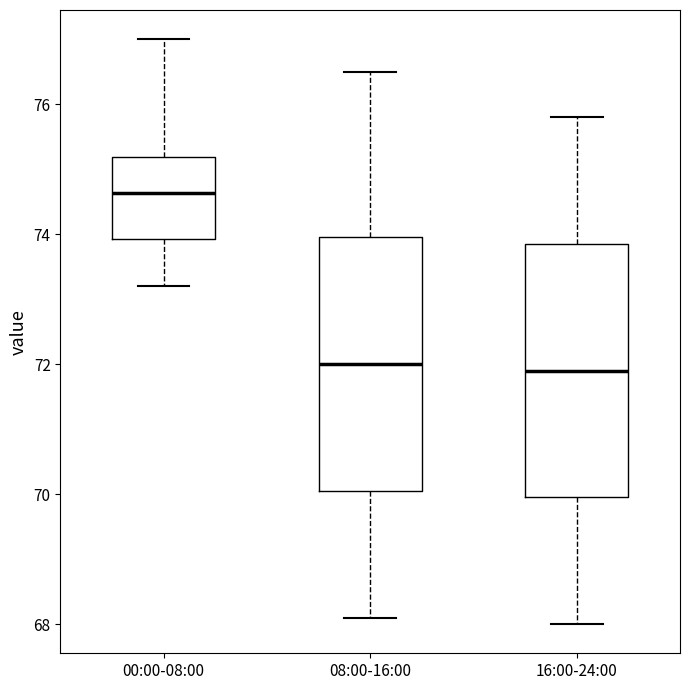

Reading left to right, read every box against the y-axis: the position of its median line, the range the box covers, and the ends of its whiskers. The values are not printed on the chart, so give them approximately, as read against the axis.

00:00-08:00: median 74.6, box 74.0 to 75.2, whiskers 73.2 to 77.0
08:00-16:00: median 72.0, box 70.0 to 74.0, whiskers 68.2 to 76.6
16:00-24:00: median 72.0, box 70.0 to 73.8, whiskers 68.0 to 75.8